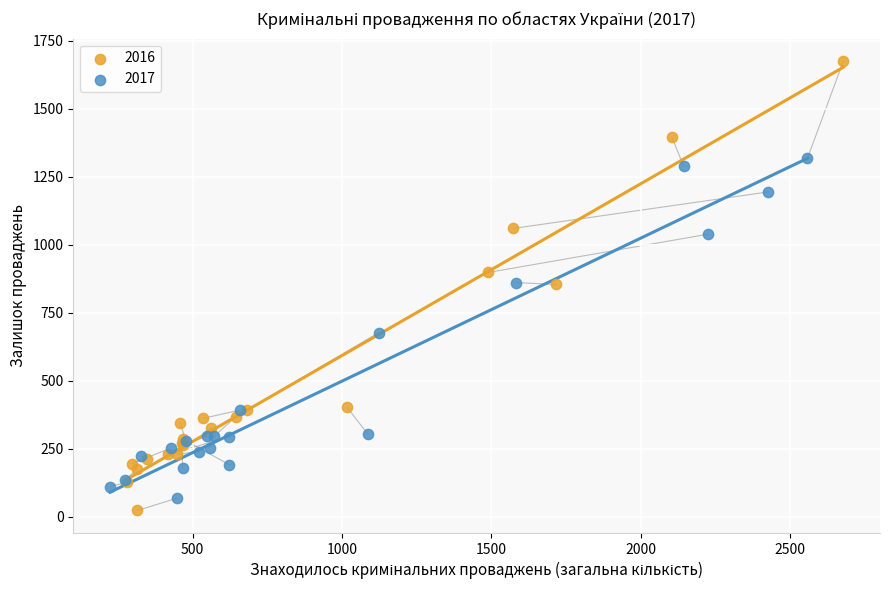

Which series has the widest spread of Y values?

2016